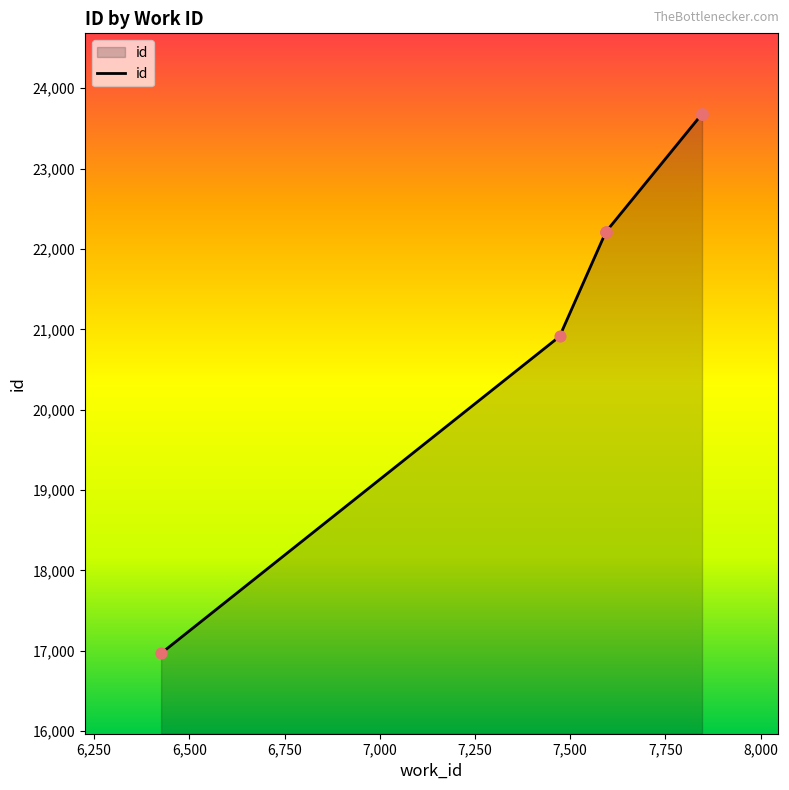

Which has a higher value, 8,000 or 6,500?

8,000